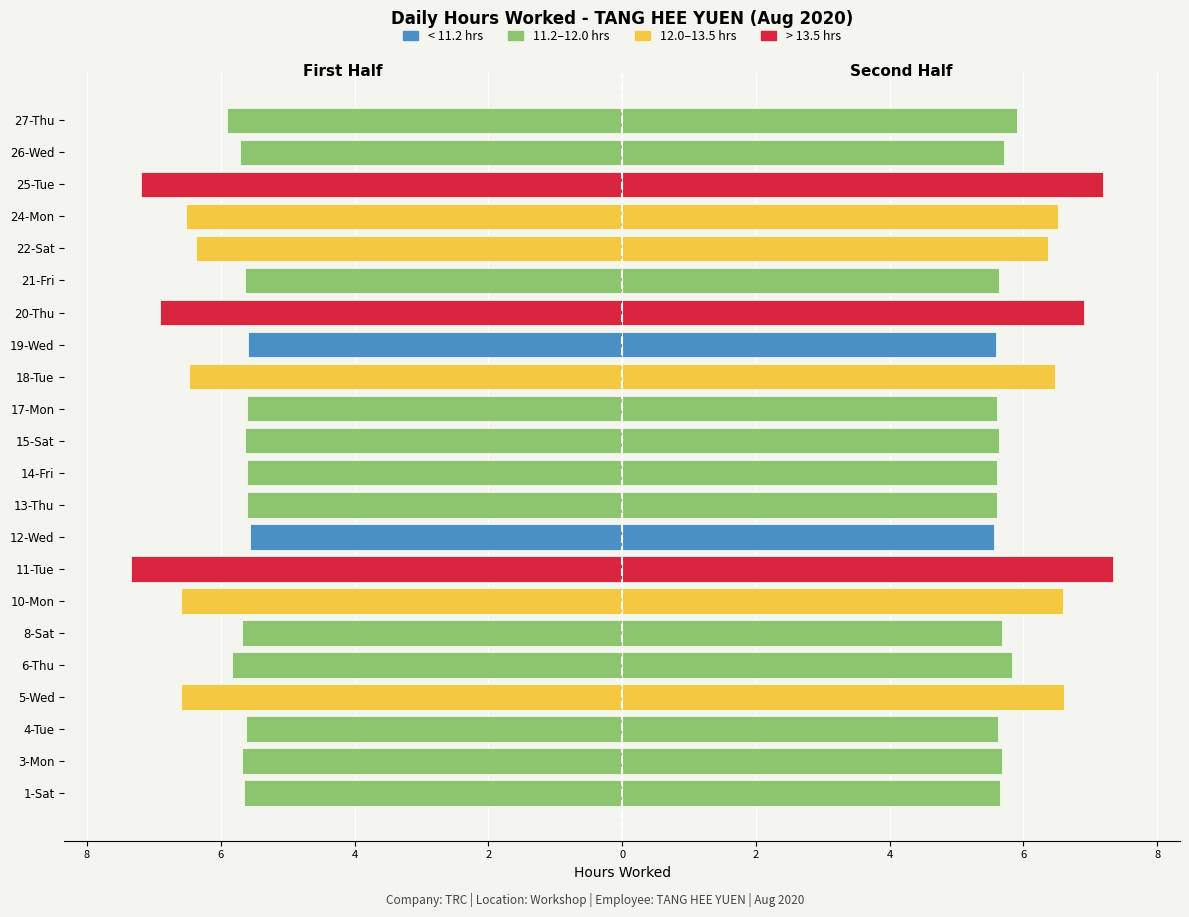

At how many categories does at least one series exceed 0?

22